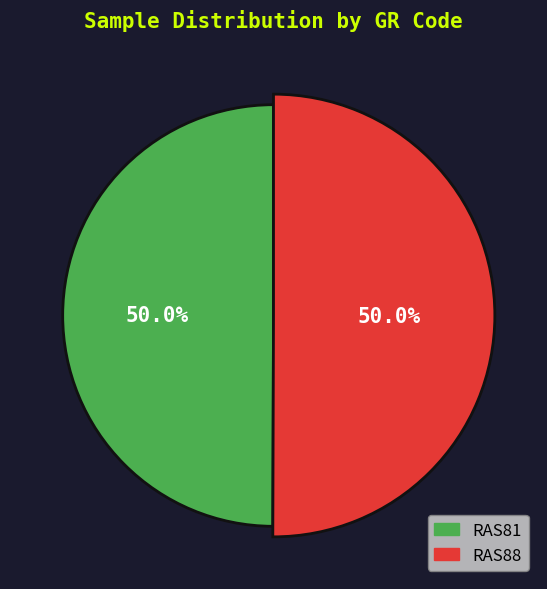

What is the smallest slice in the pie chart?

RAS81